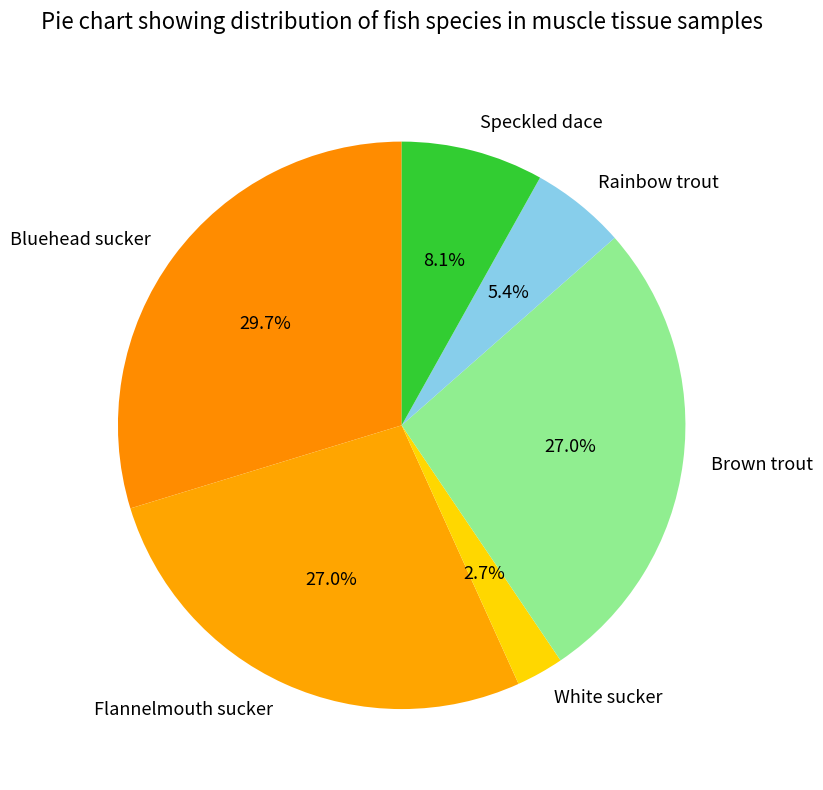

Which category has the biggest portion of the pie?

Bluehead sucker